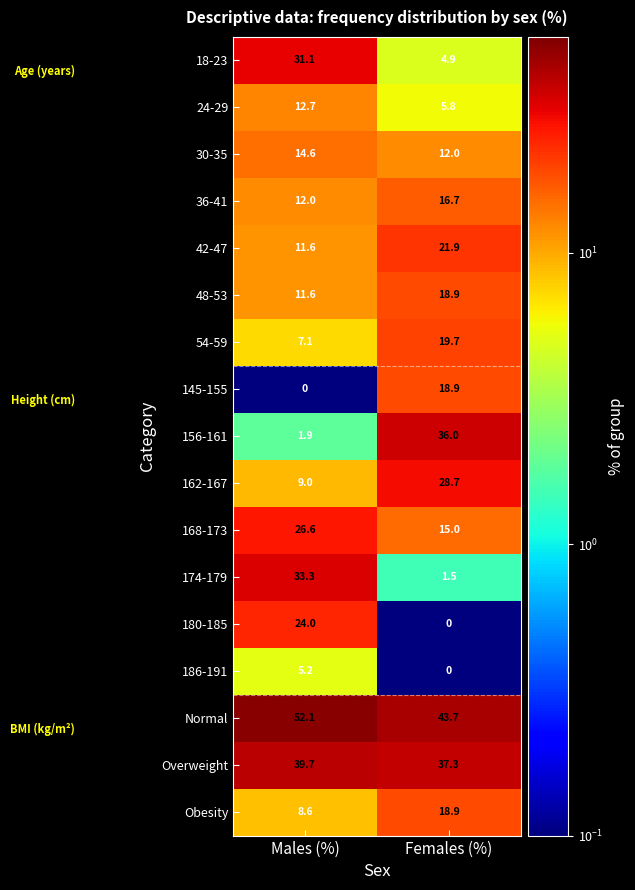

What is the total value across all series at Females (%)?

299.9